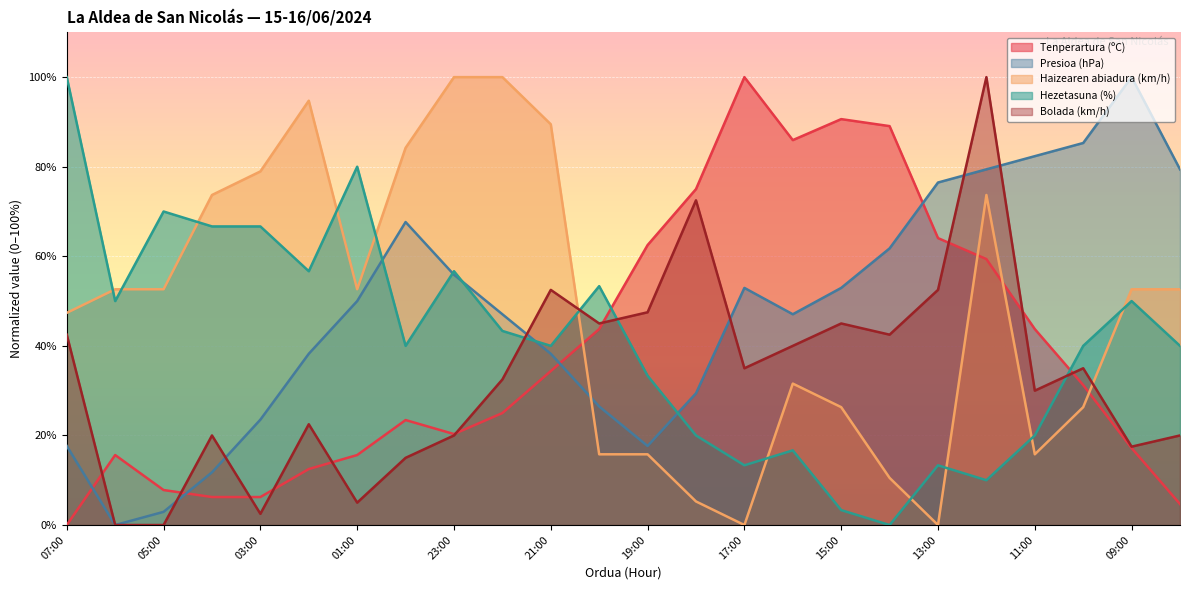

Does the chart display data point markers on the line(s)?

No